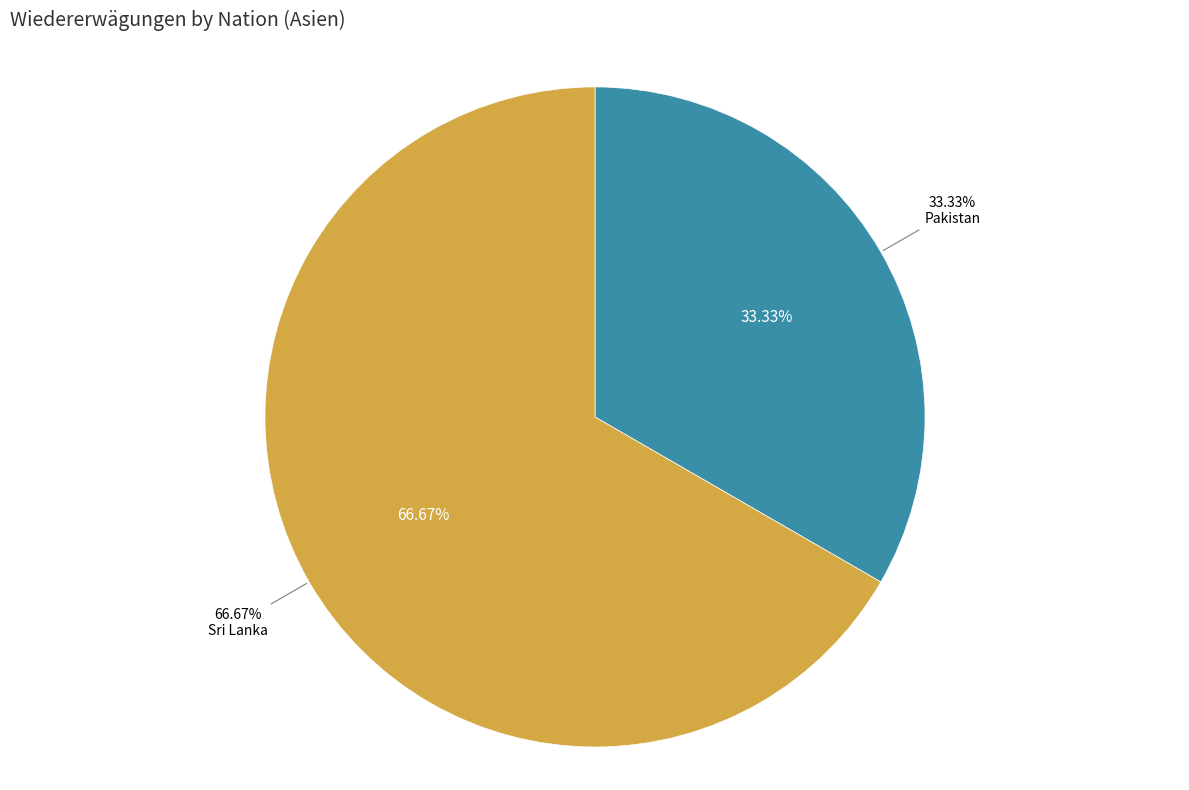

What portion of the pie excludes Sri Lanka?

33.3%